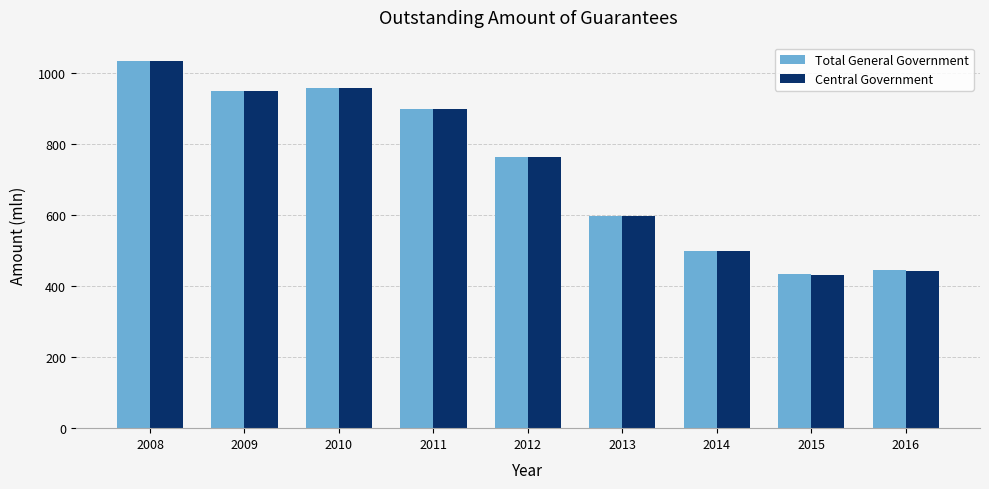

Which series has the widest spread of values?

Central Government